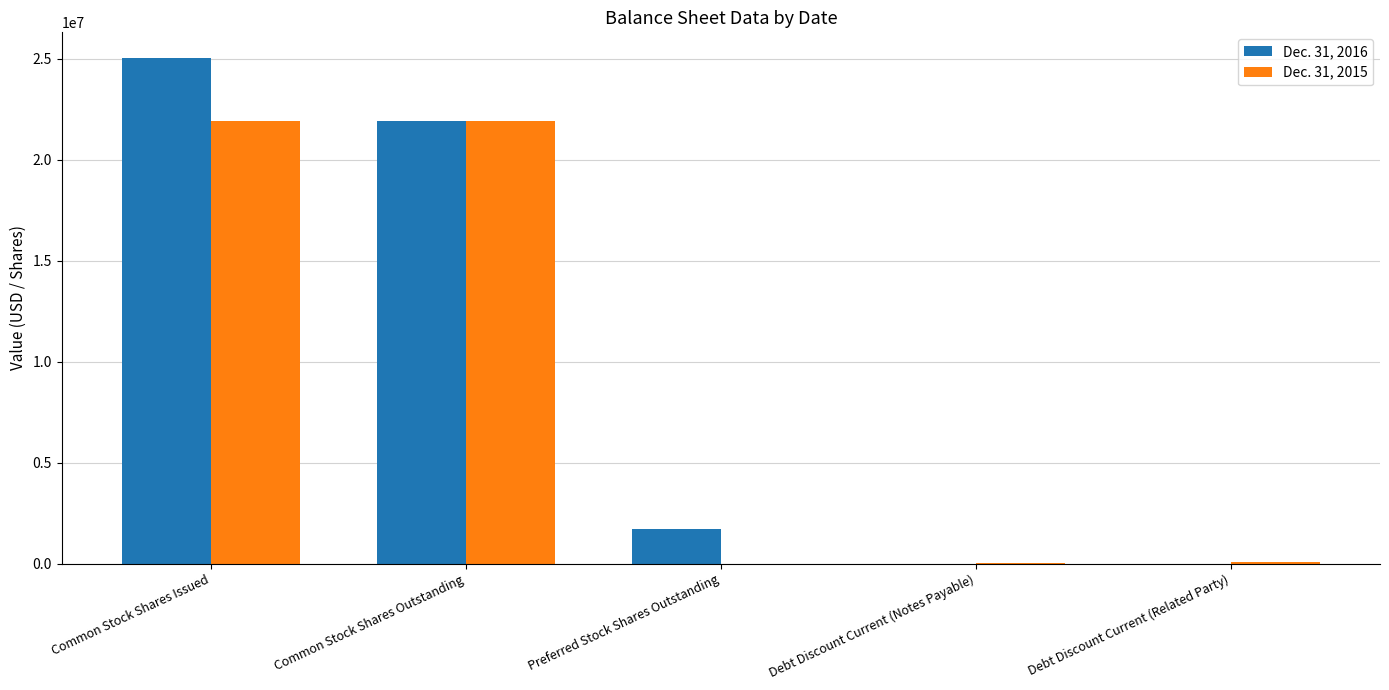

Which series has the largest total across all categories?

Dec. 31, 2016